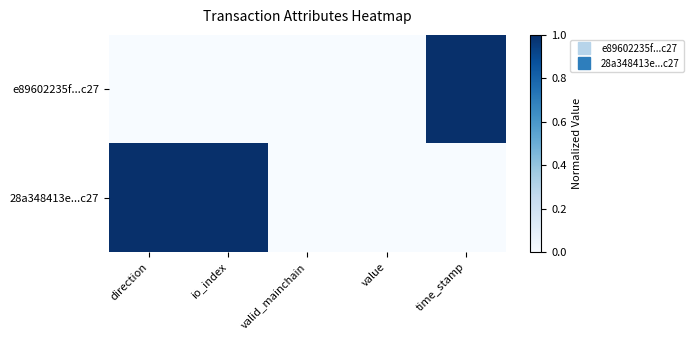

At how many categories does at least one series exceed 0?

3